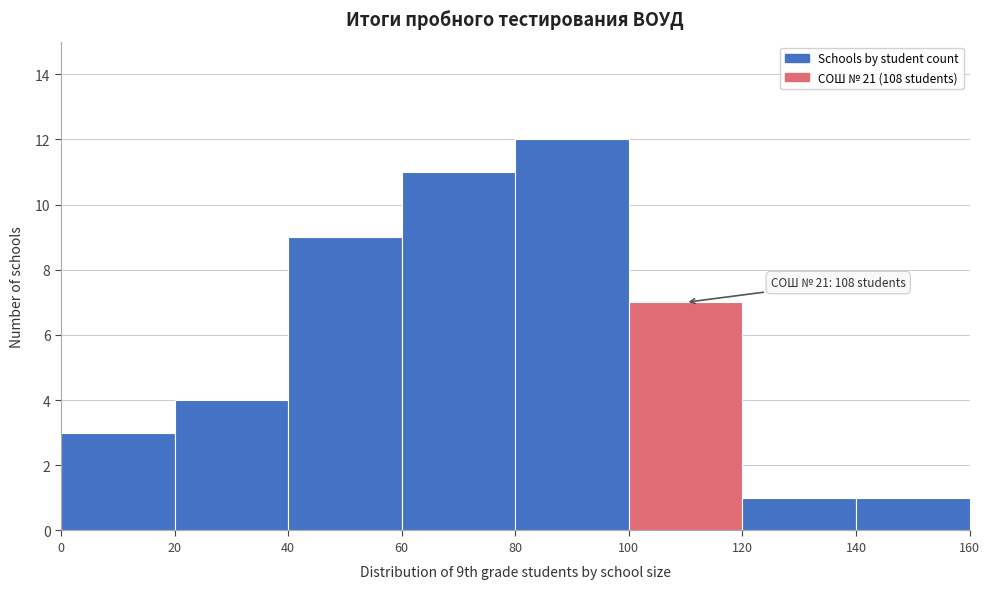

Which range on the x-axis has the tallest bar?

80 to 100